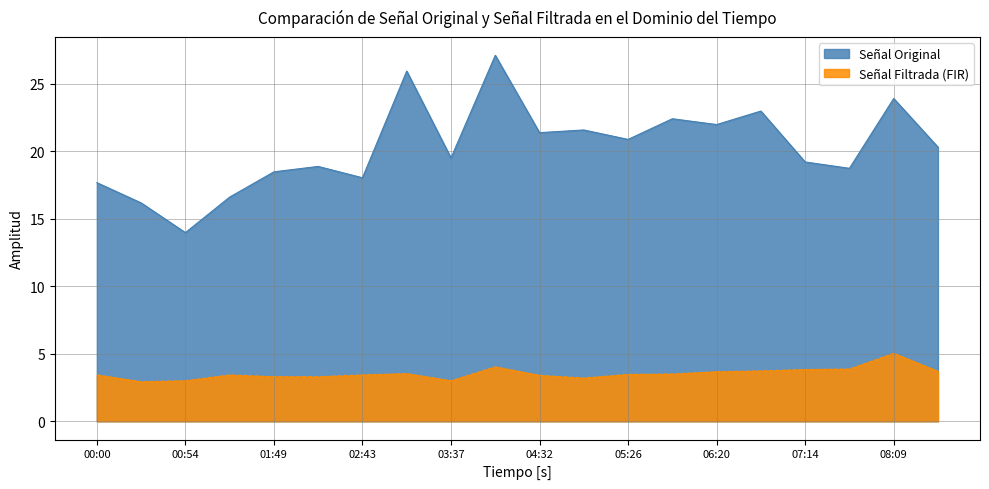

Reading left to right, transcribe all the data shown in this chart.

SDS_P1: 00:00=17.7	00:27=16.2	00:54=14.0	01:21=16.6	01:49=18.5	02:16=18.9	02:43=18.0	03:10=25.9	03:37=19.5	04:04=27.1	04:32=21.4	04:59=21.6	05:26=20.9	05:53=22.4	06:20=22.0	06:47=23.0	07:14=19.2	07:41=18.7	08:09=23.9	08:36=20.3
SDS_P2: 00:00=3.4	00:27=2.9	00:54=3.0	01:21=3.4	01:49=3.3	02:16=3.3	02:43=3.4	03:10=3.5	03:37=3.0	04:04=4.0	04:32=3.4	04:59=3.2	05:26=3.5	05:53=3.5	06:20=3.7	06:47=3.7	07:14=3.8	07:41=3.9	08:09=5.0	08:36=3.7